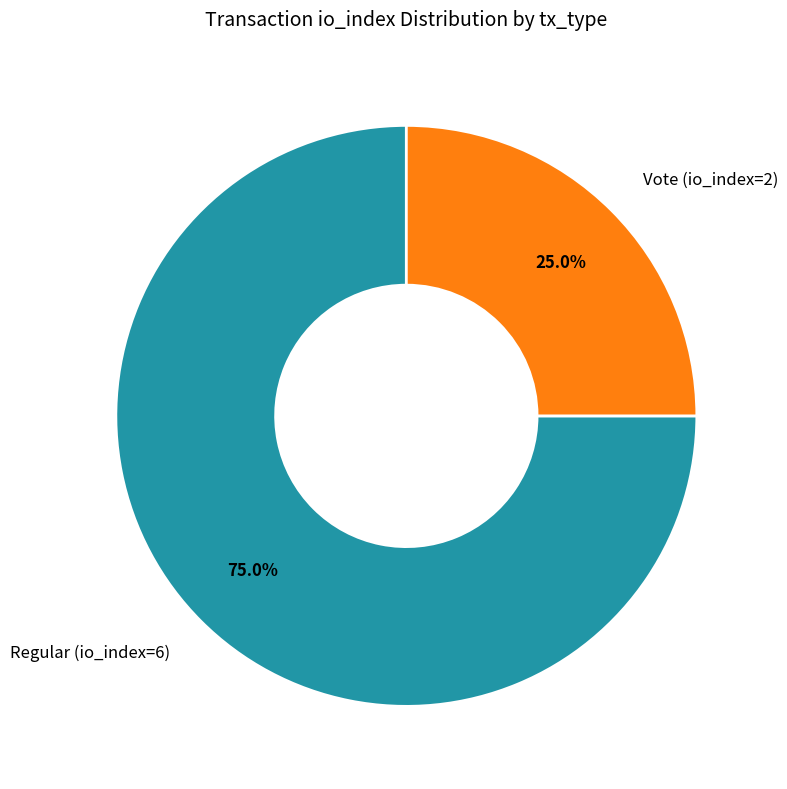

To the nearest percent, what is the combined percentage of Regular (io_index=6) and Vote (io_index=2)?

100%